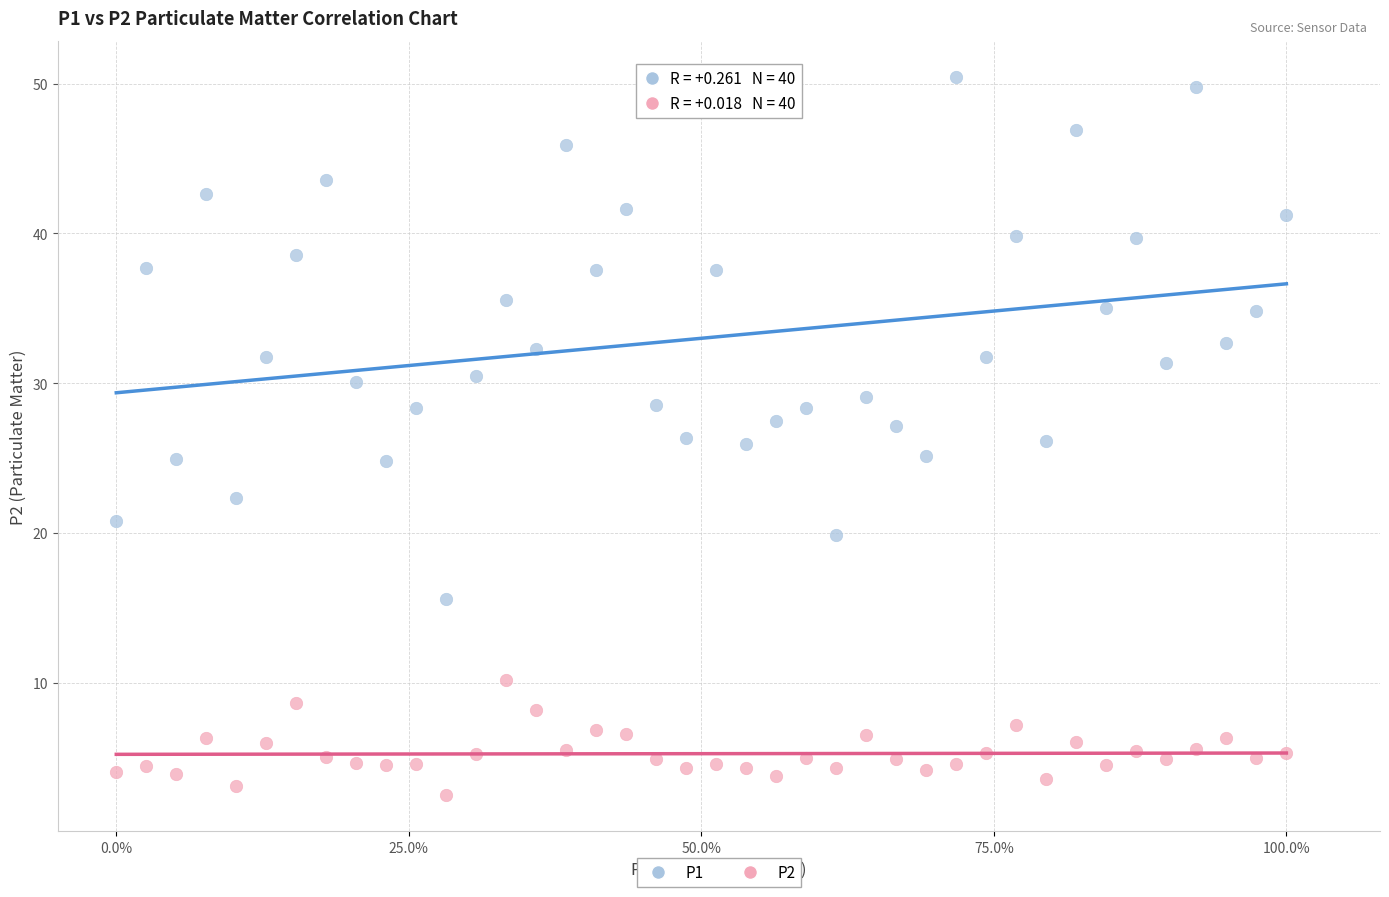

Which series contains the lowest Y value?

P2